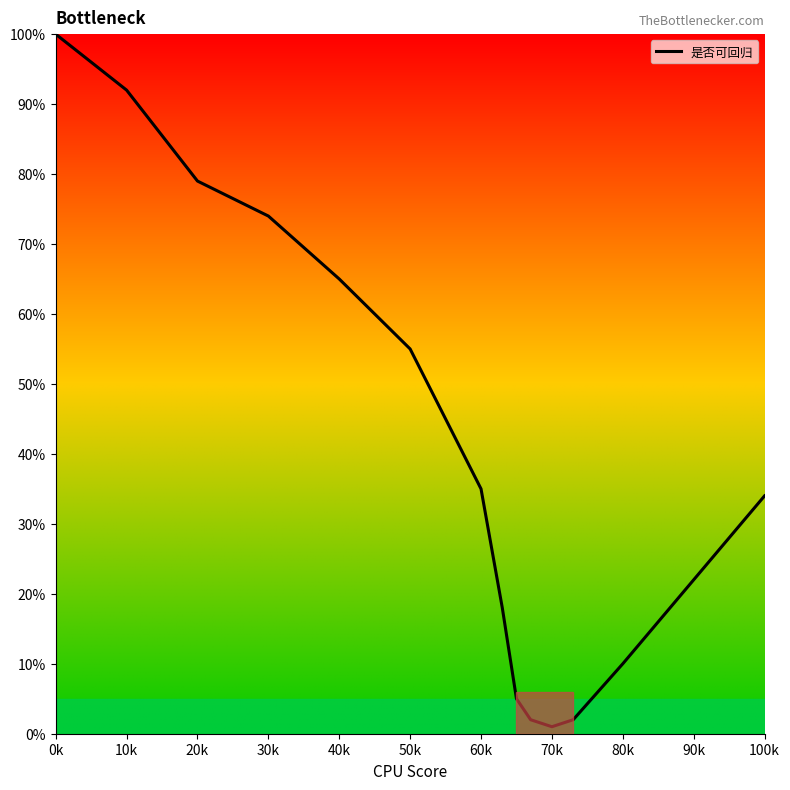

What is the difference between the maximum and minimum values?

99